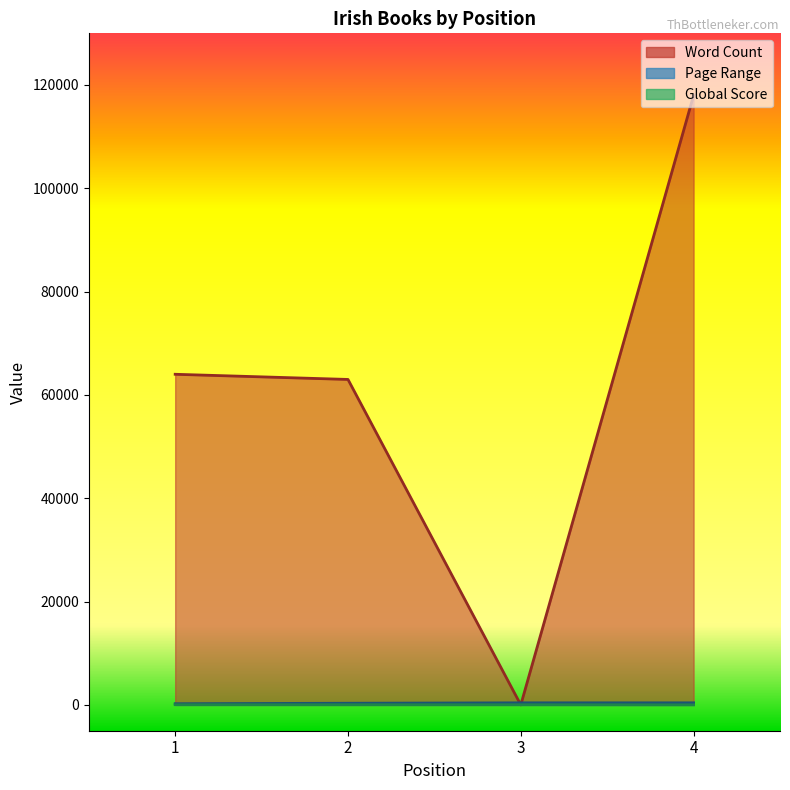

Which category has the highest value in the Global Score series?

1